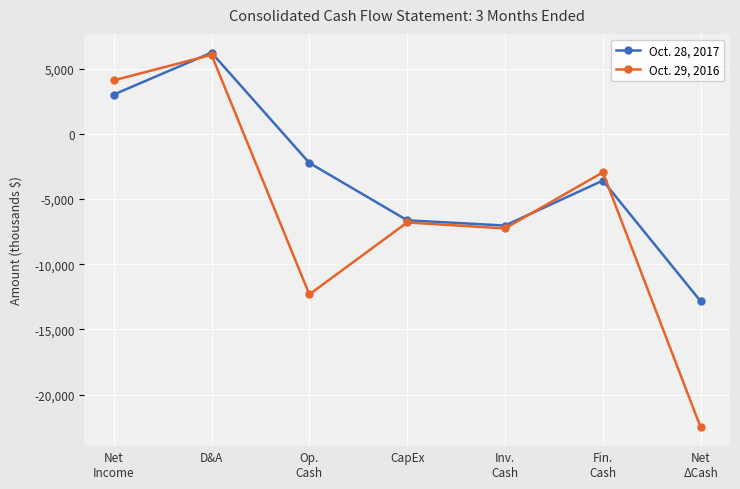

Which series has the widest spread of values?

Oct. 29, 2016